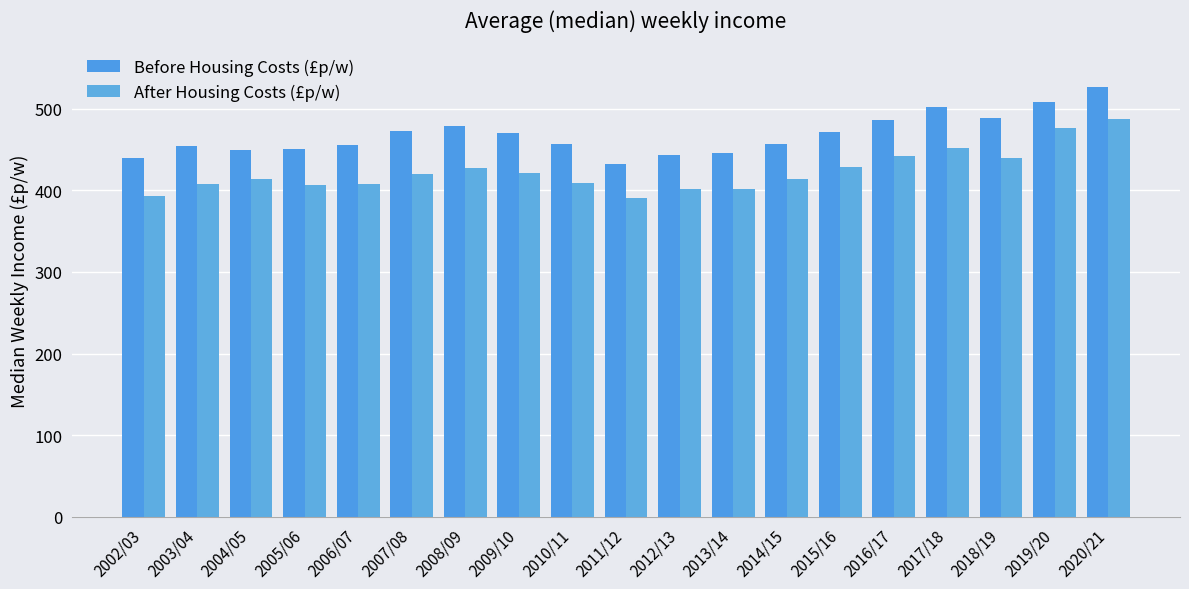

Is the value of After Housing Costs (£p/w) at 2006/07 greater than the value of Before Housing Costs (£p/w) at 2014/15?

No